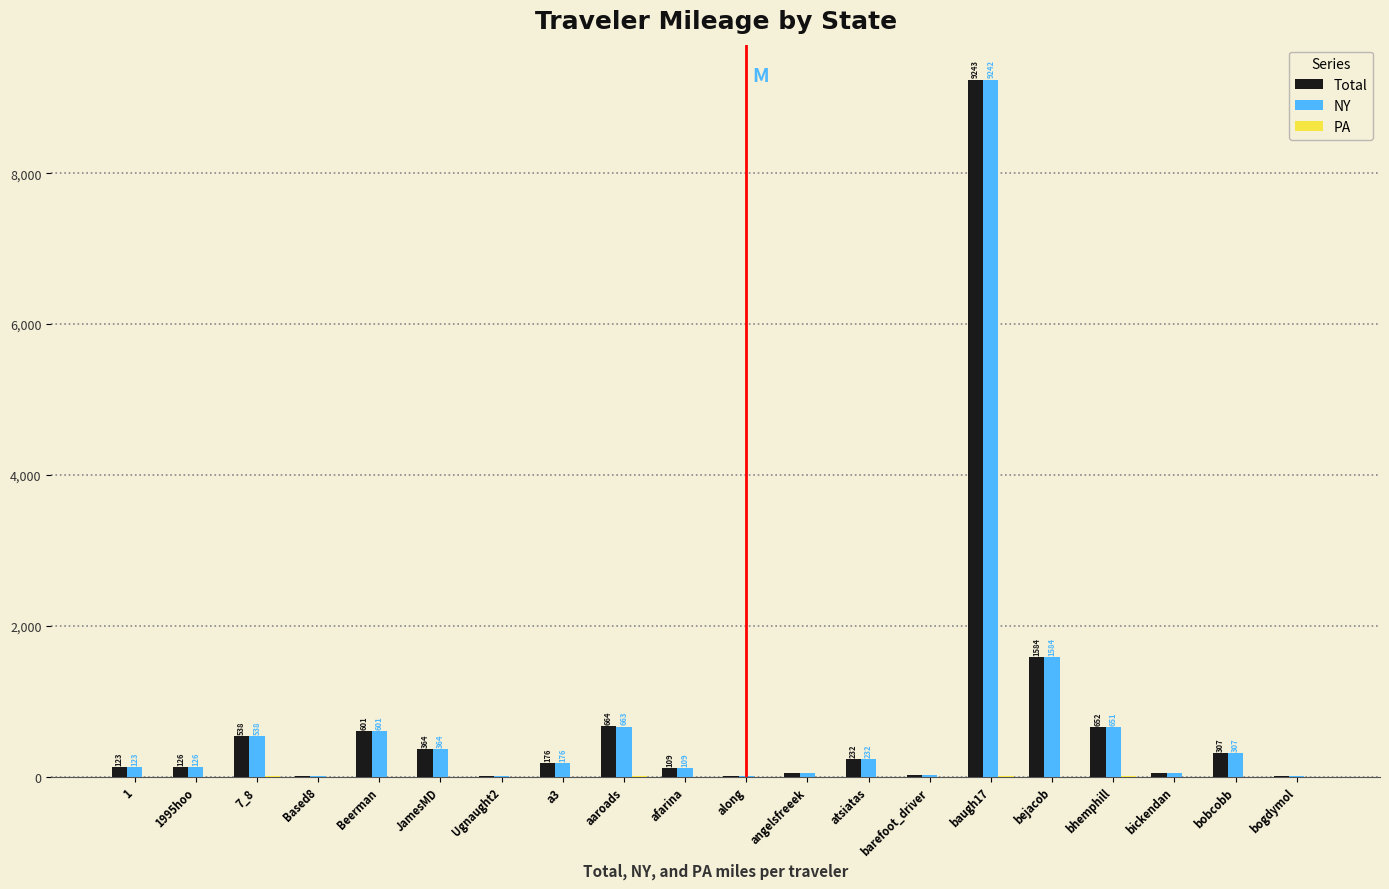

Which label corresponds to the largest value in the chart?

baugh17